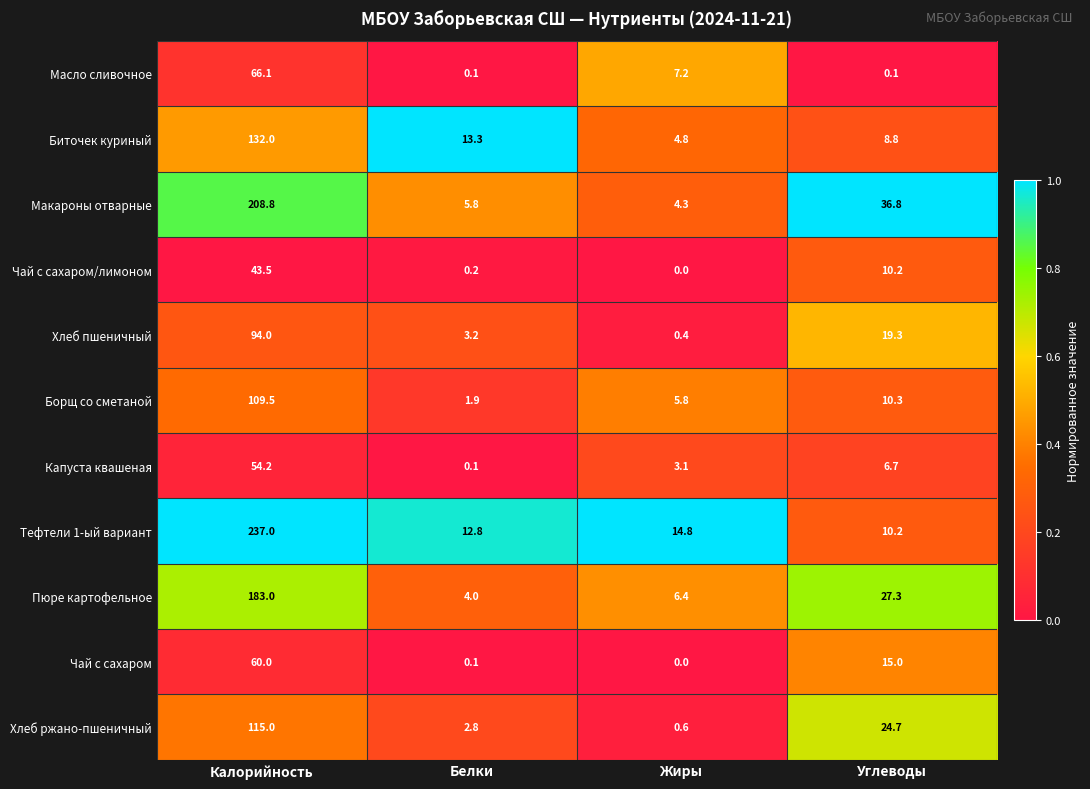

Between Калорийность and Углеводы, which series saw the biggest shift?

Тефтели 1-ый вариант